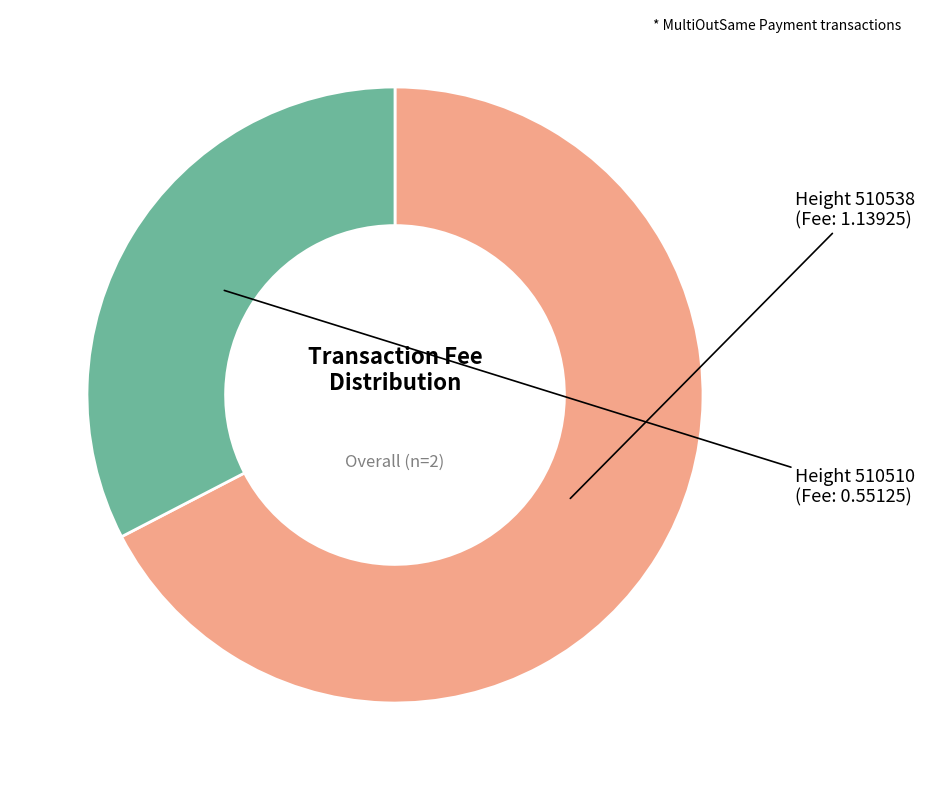

To the nearest percent, what is the difference between the largest and smallest slice percentages?

35%